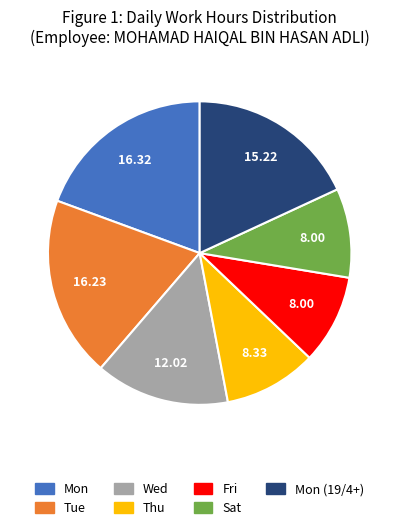

Does any single category account for the majority?

No